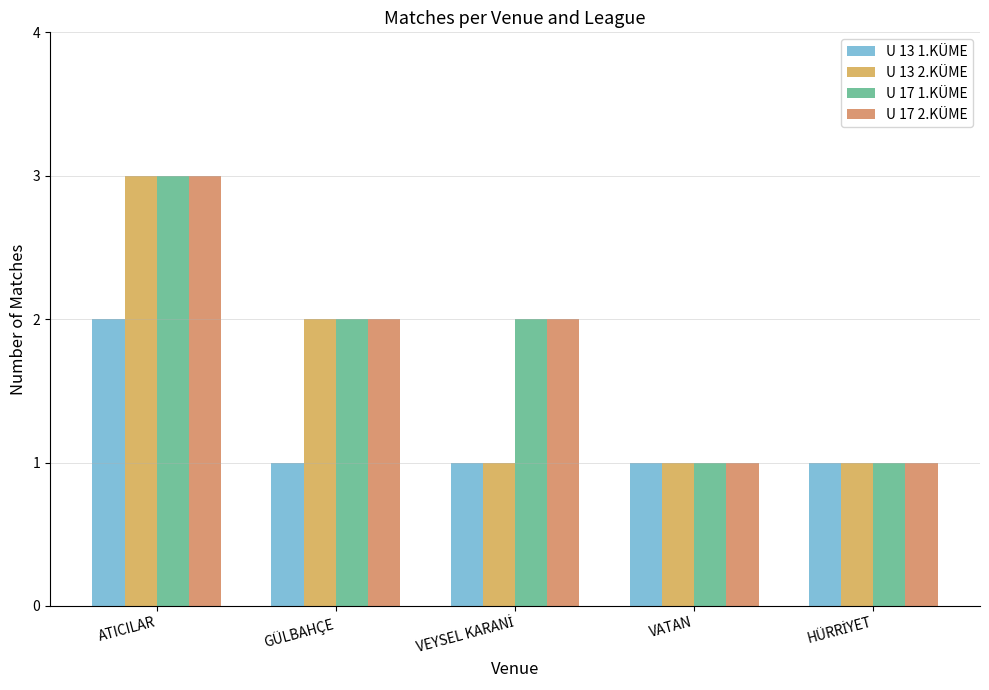

The value of U 13 1.KÜME at VATAN is 1. True or false?

True